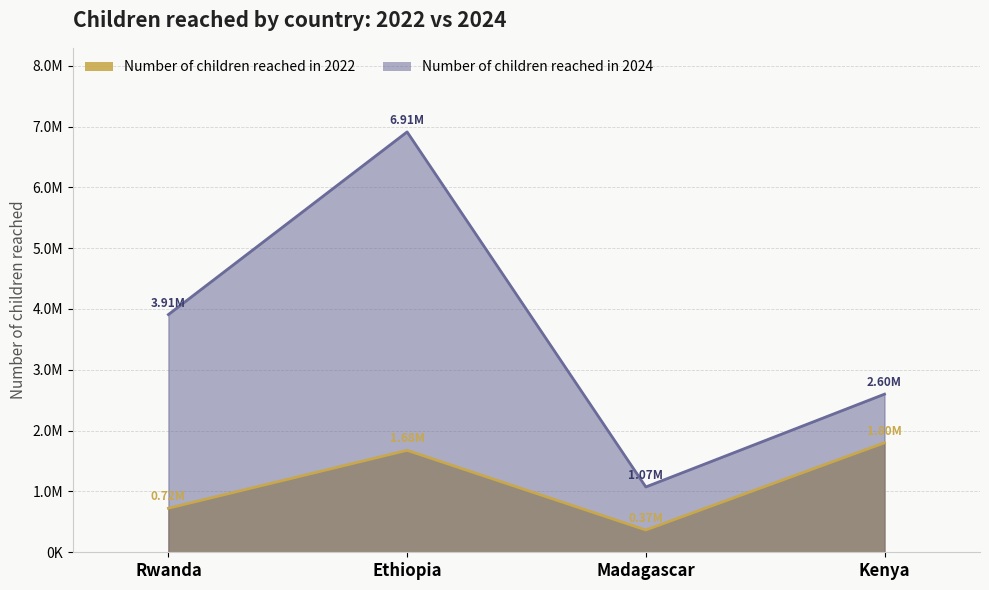

The value of Number of children reached in 2022 at Madagascar is 119139. True or false?

False